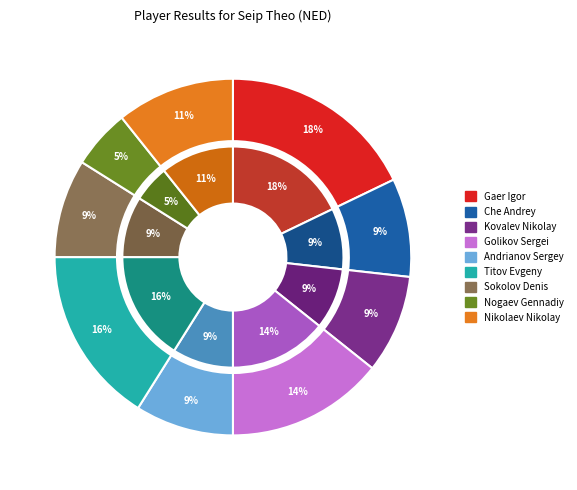

Rank the categories by value from highest to lowest.

Gaer Igor, Titov Evgeny, Golikov Sergei, Nikolaev Nikolay, Che Andrey, Kovalev Nikolay, Andrianov Sergey, Sokolov Denis, Nogaev Gennadiy